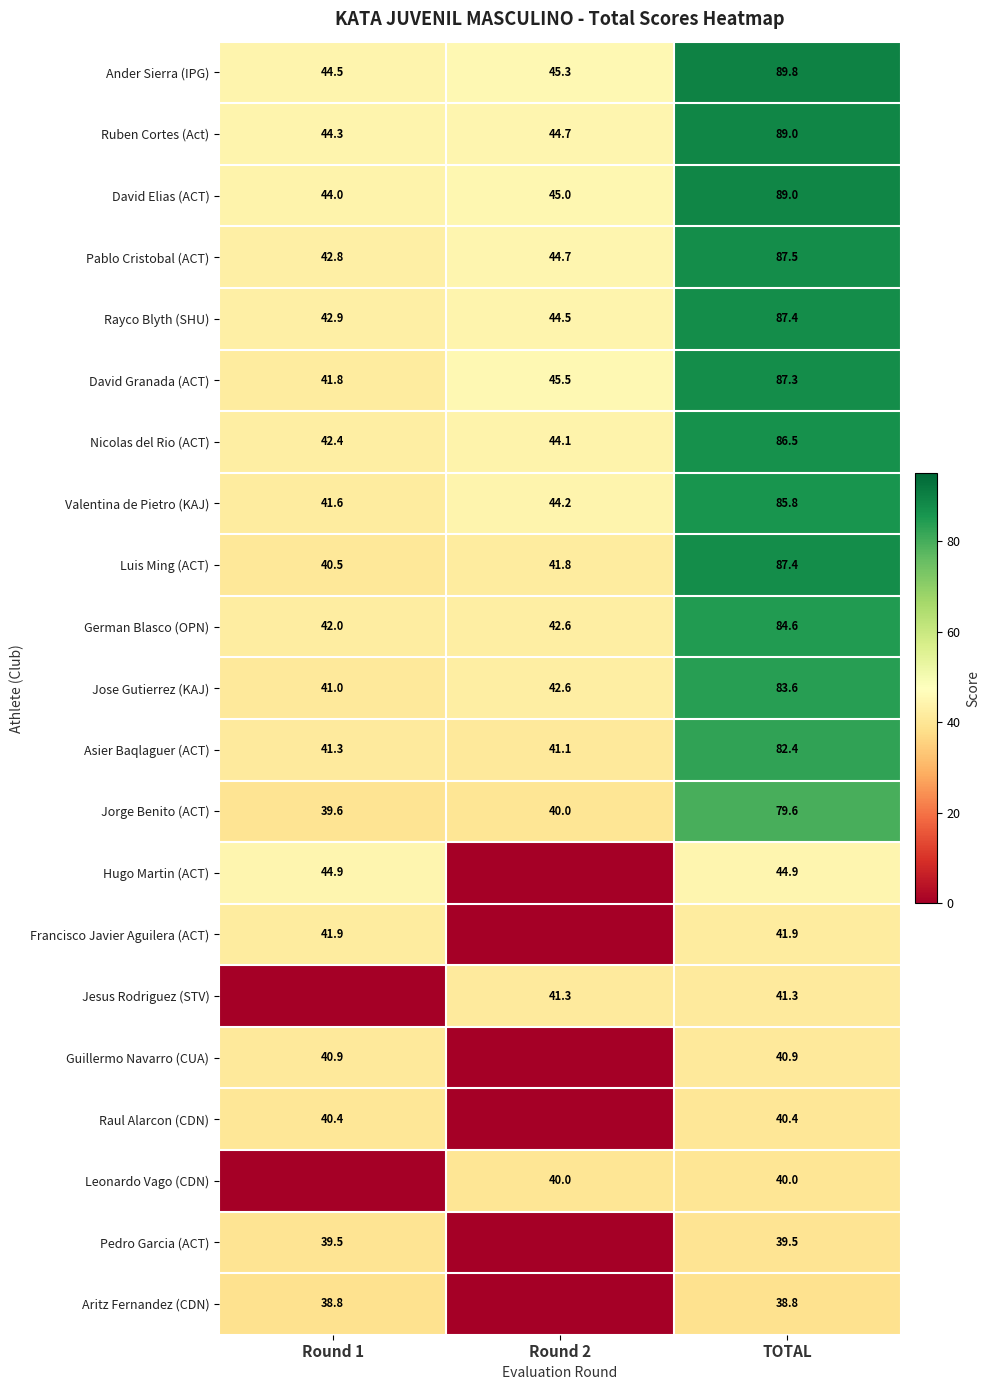

What is the difference between the highest and lowest values at TOTAL?

51.0